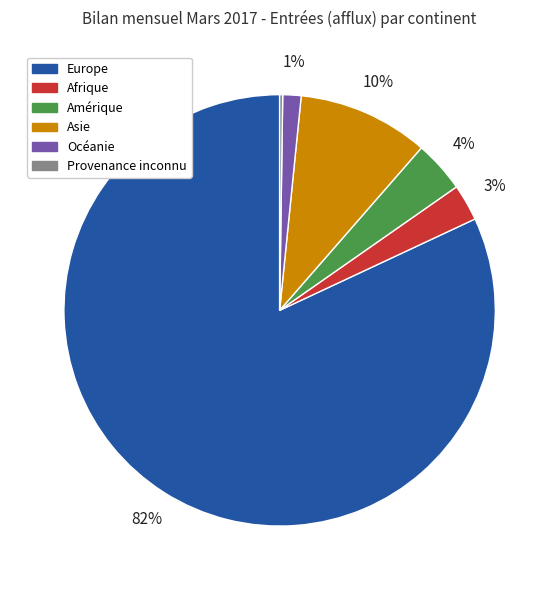

To the nearest percent, what is the difference between the Europe and Océanie slice percentages?

81%